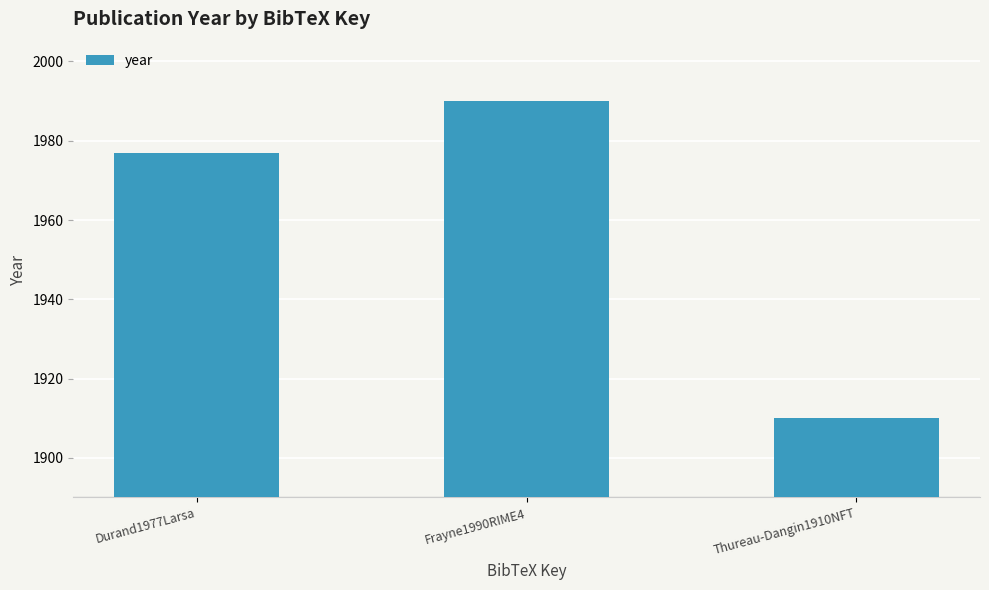

What is the value of the 1st bar from the left?

1977